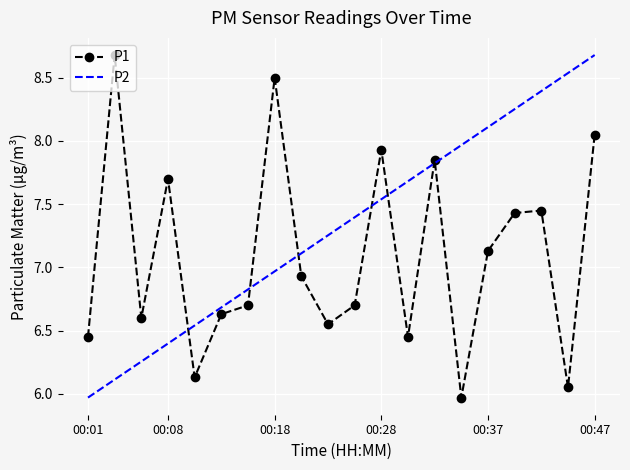

At which label is the value closest to 7?

00:20